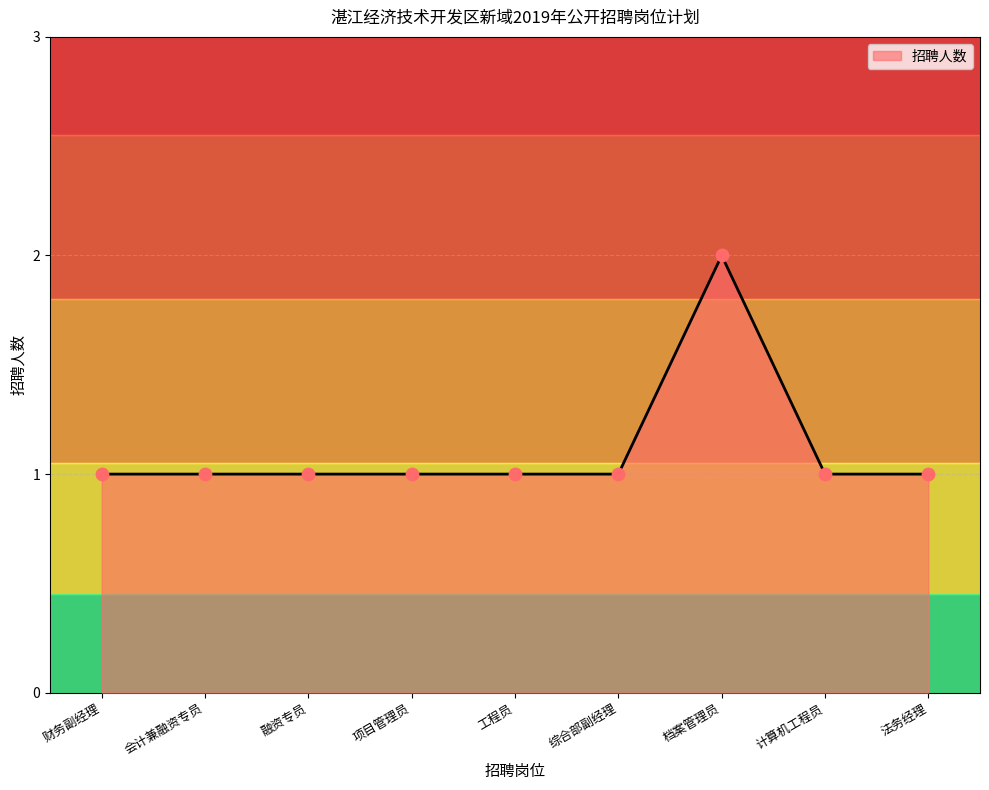

Between 计算机工程员 and 会计兼融资专员, which is larger?

计算机工程员